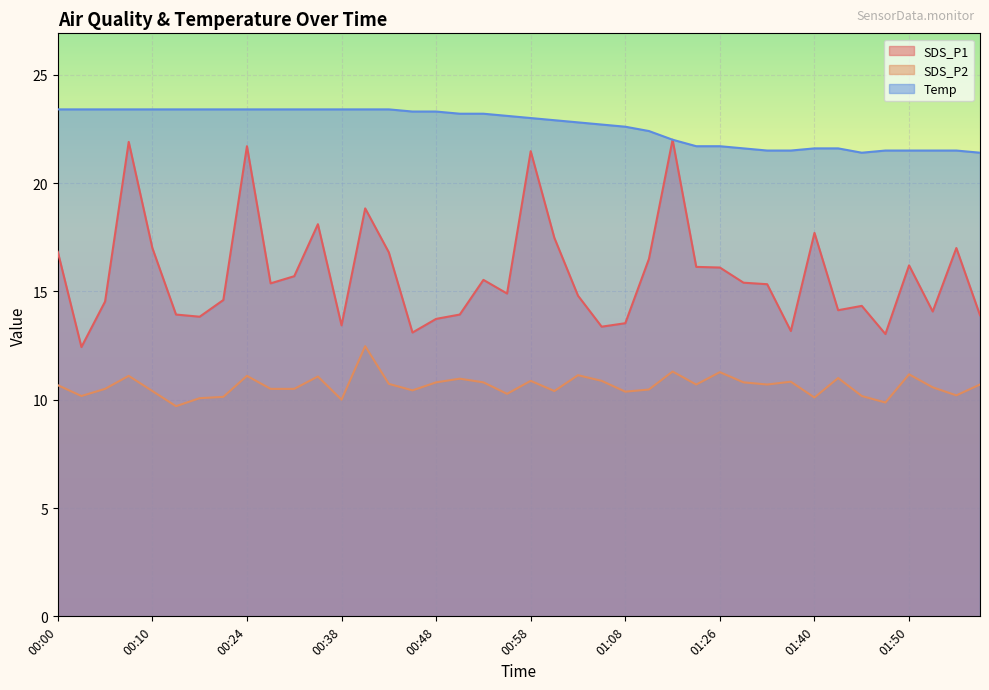

List the series in order of their overall mean, highest first.

Temp, SDS_P1, SDS_P2